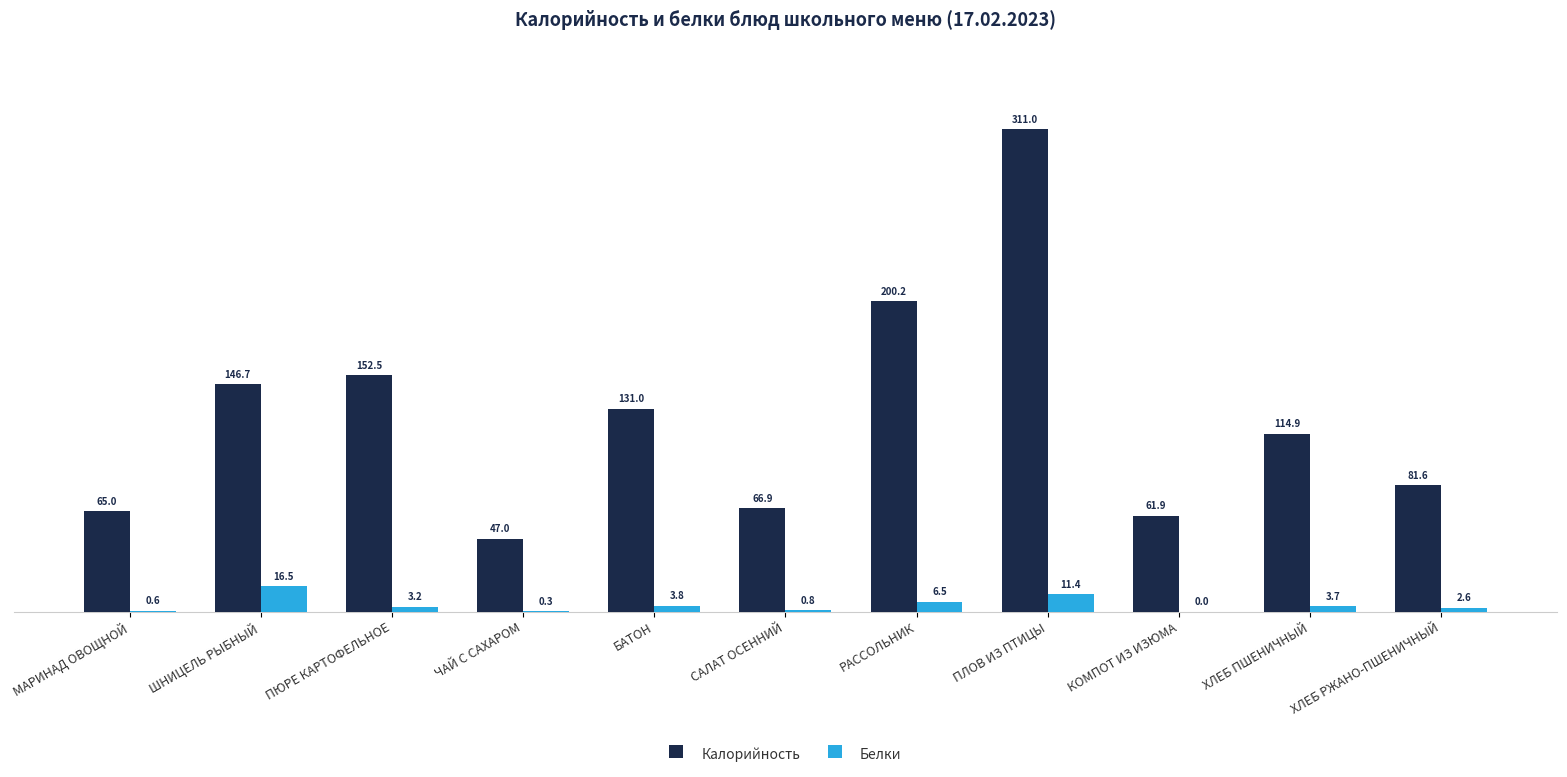

Between ШНИЦЕЛЬ РЫБНЫЙ and ПЮРЕ КАРТОФЕЛЬНОЕ, which series saw the biggest shift?

Белки